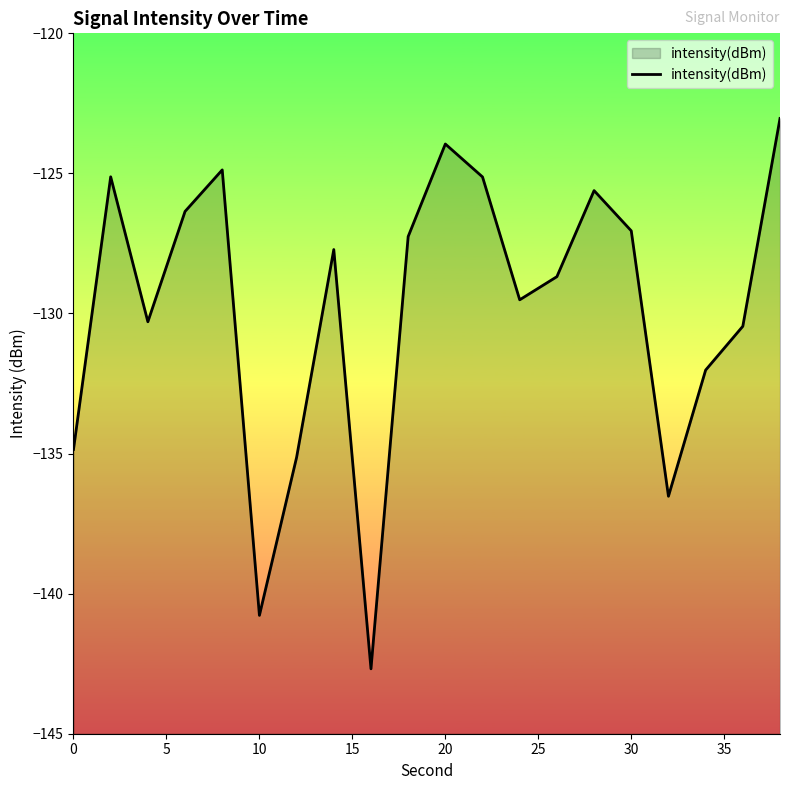

What is the maximum value shown in the chart?

-123.0